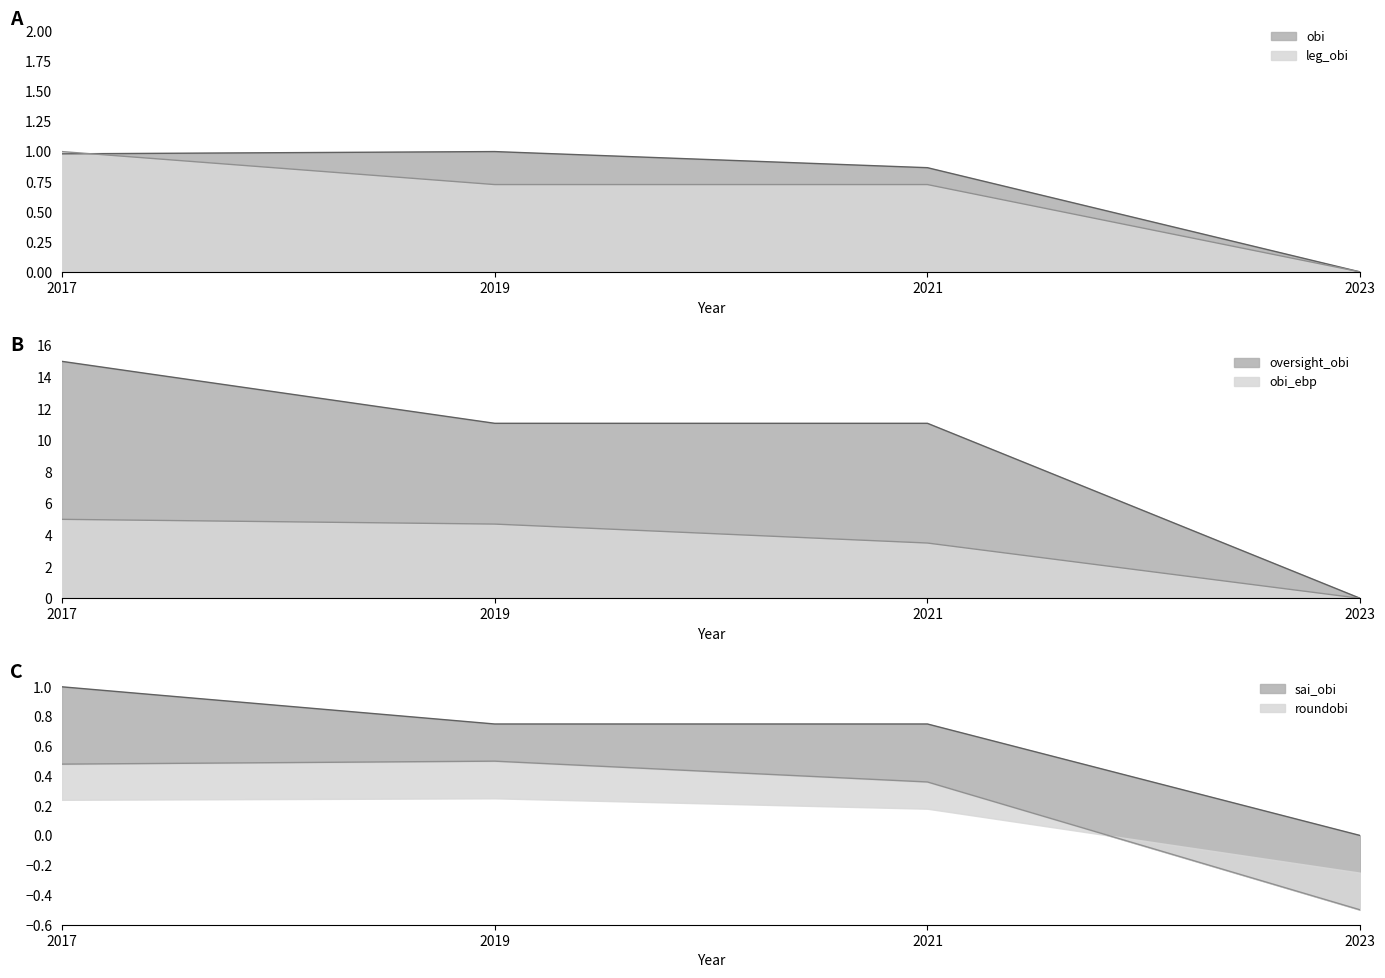

What is the difference between the maximum and minimum values in the sai_obi series?

1.0